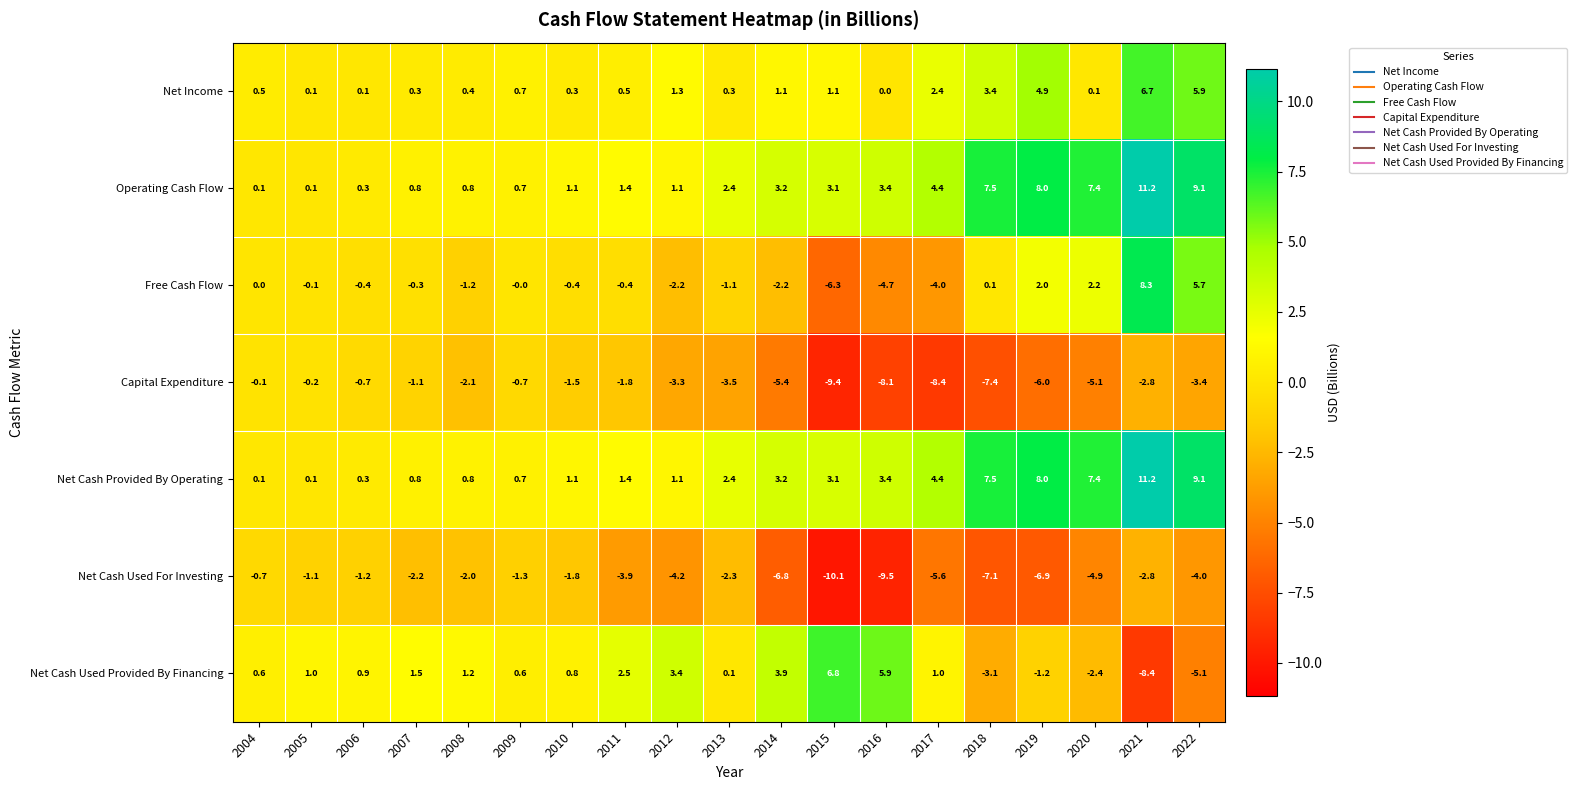

What is the sum of the Operating Cash Flow values at 2009 and 2005?

0.8